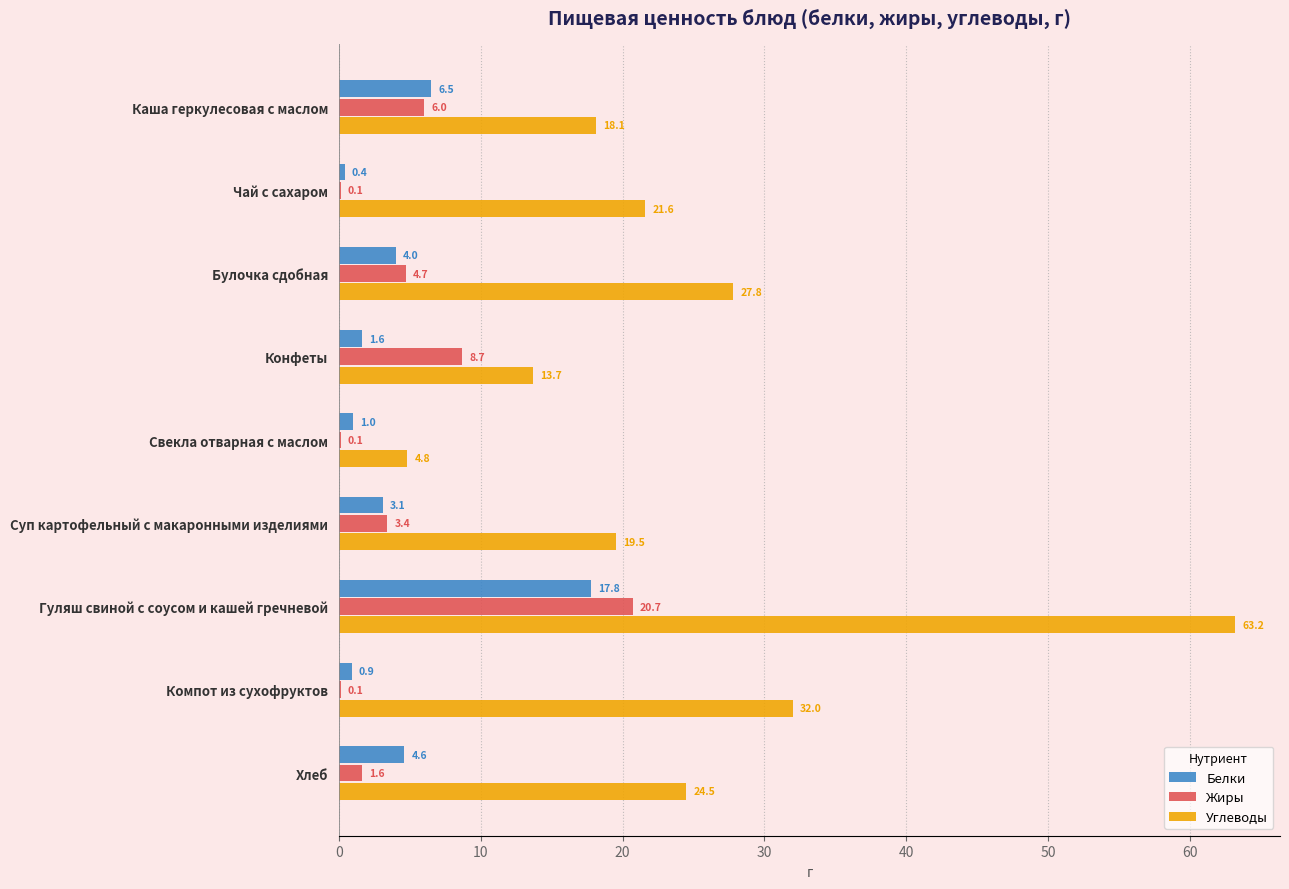

What is the average value of the Белки series?

4.4